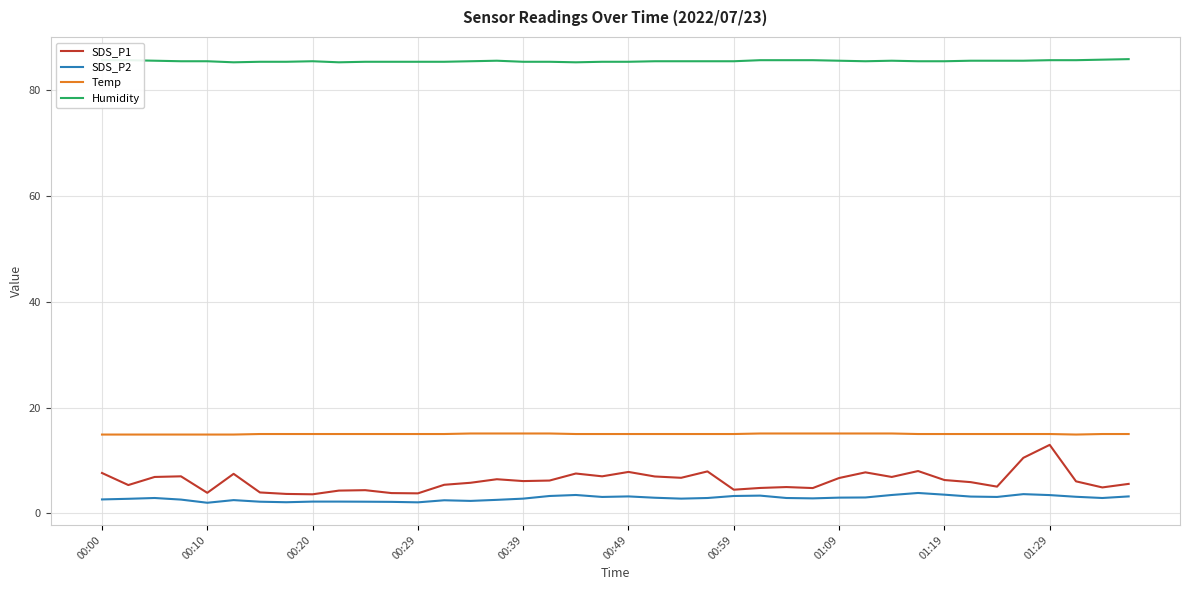

Which series has the largest total across all categories?

Humidity